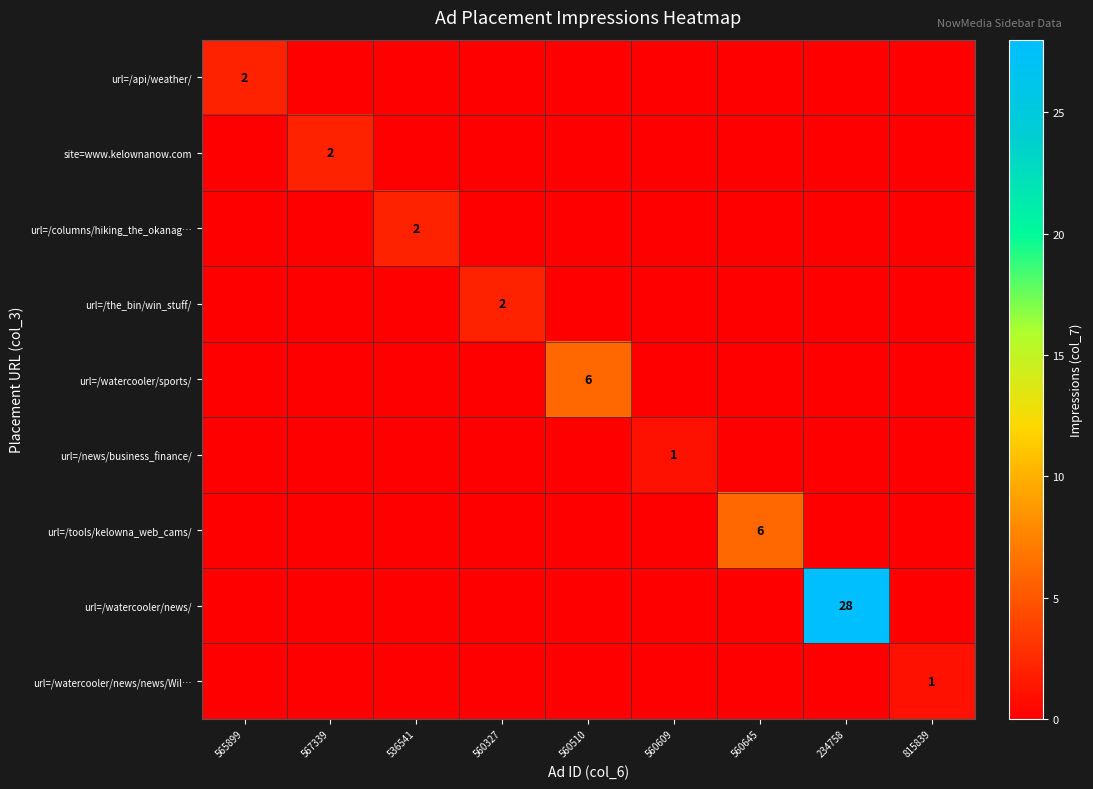

Is it true that url=/columns/hiking_the_okanag… equals 2 at 536541?

True